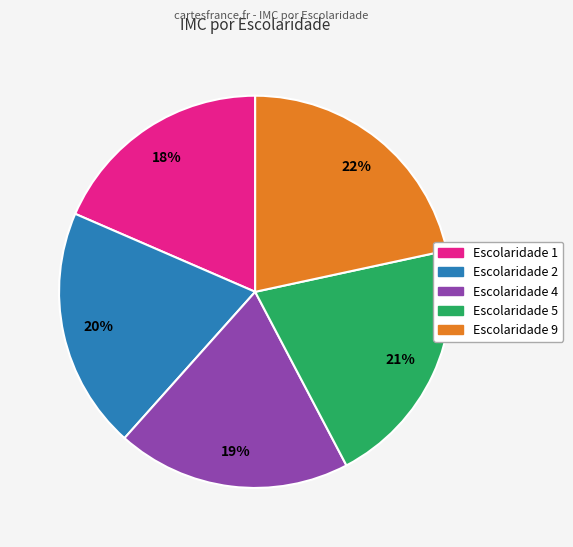

How many segments does this pie chart have?

5